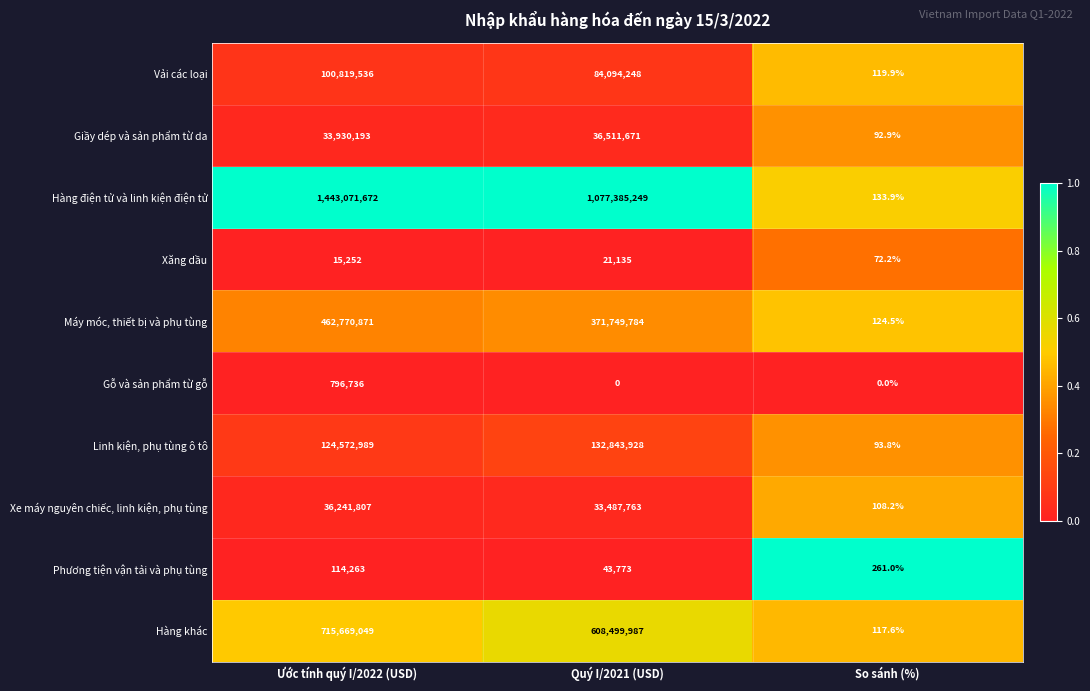

What is the sum of the Hàng điện tử và linh kiện điện tử values at Quý I/2021 (USD) and So sánh (%)?

1077385382.9